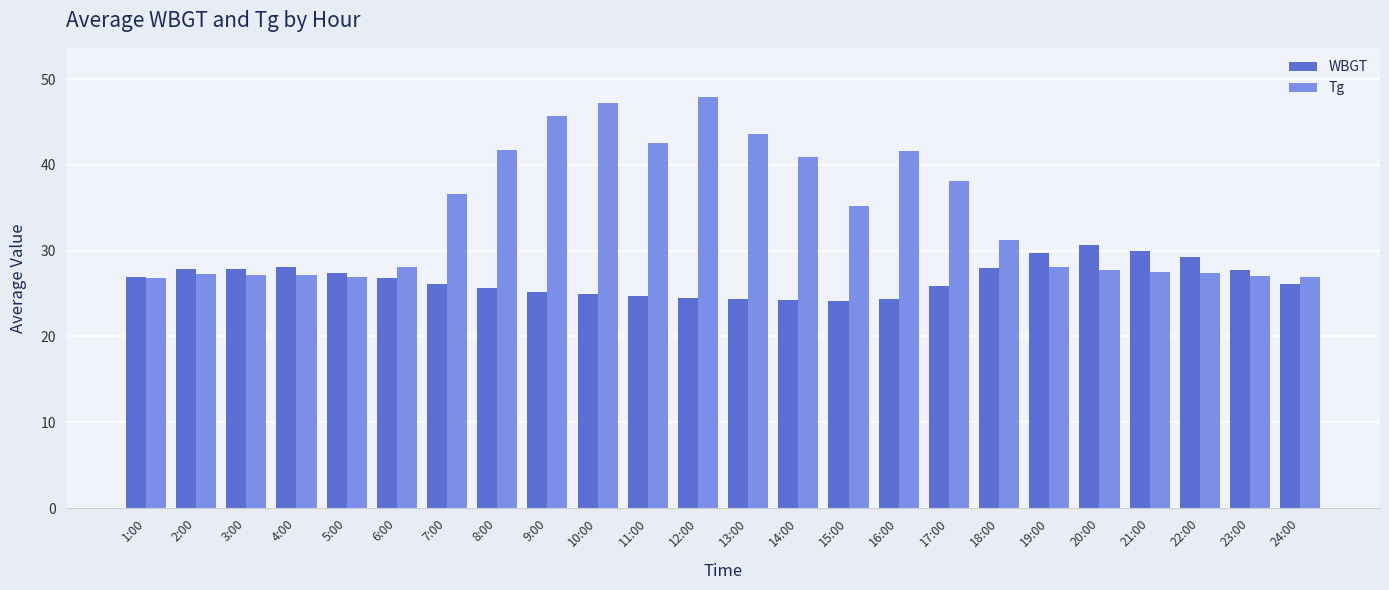

What is the difference between the highest and lowest values at 1:00?

0.1